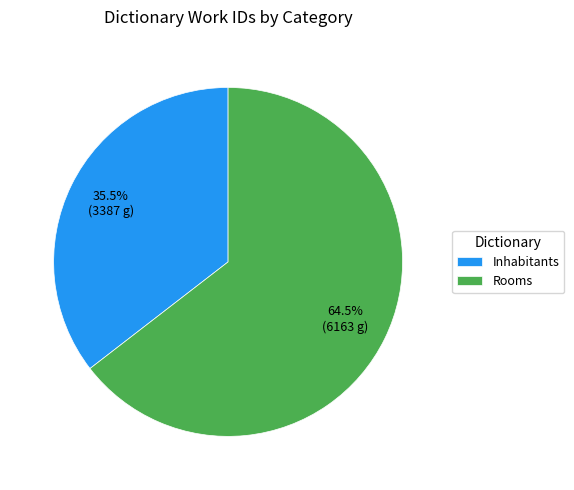

Between Inhabitants and Rooms, which is larger?

Rooms